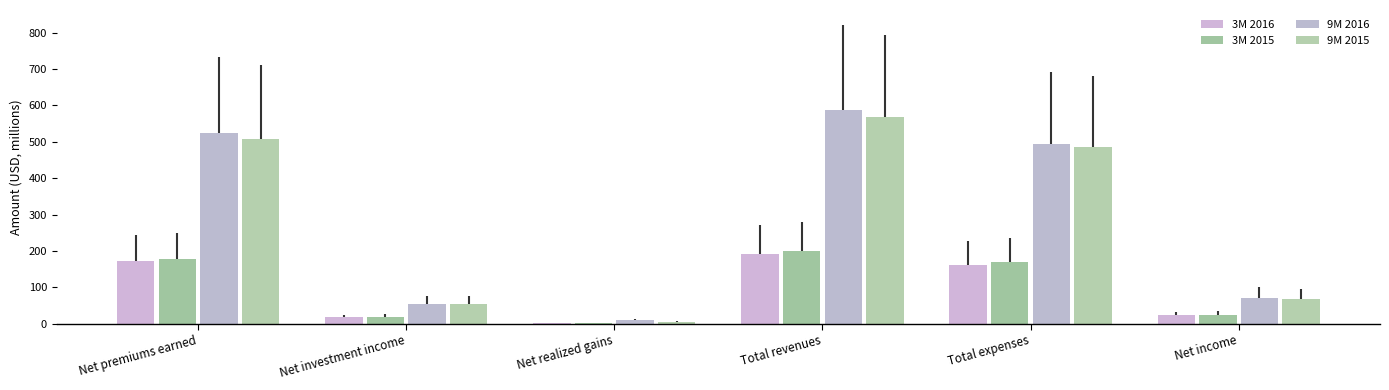

Count the number of categories in the chart.

6